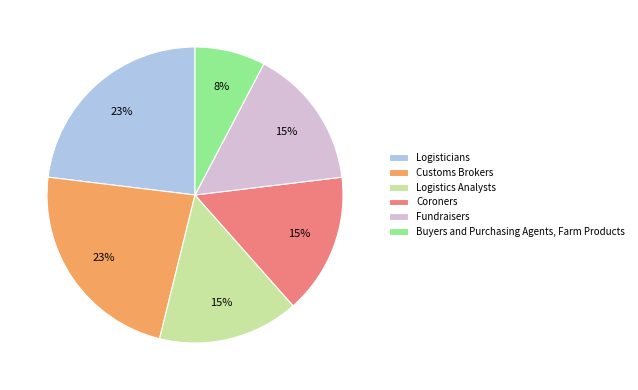

Does Coroners represent more than half of the total?

No